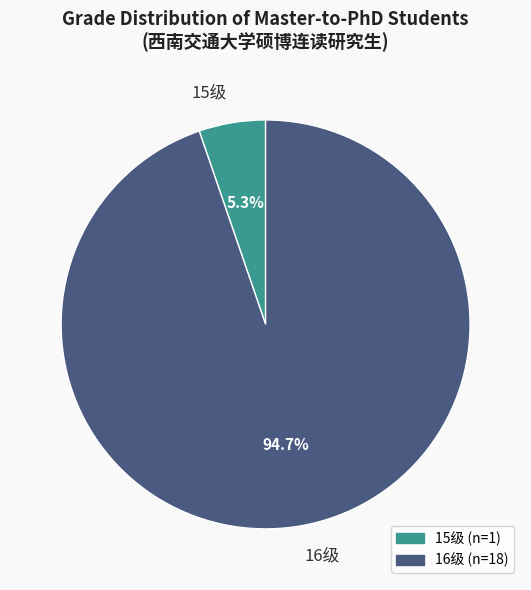

Does any single category account for the majority?

Yes